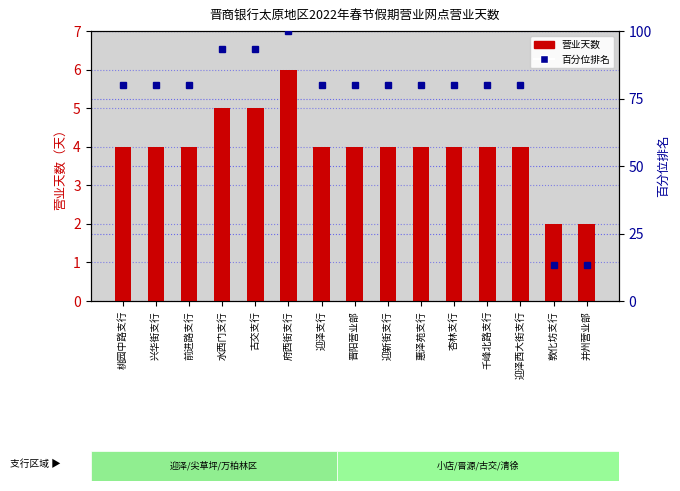

What is the sum of the 样本内百分位排名 values at 古交支行 and 兴华街支行?

173.3